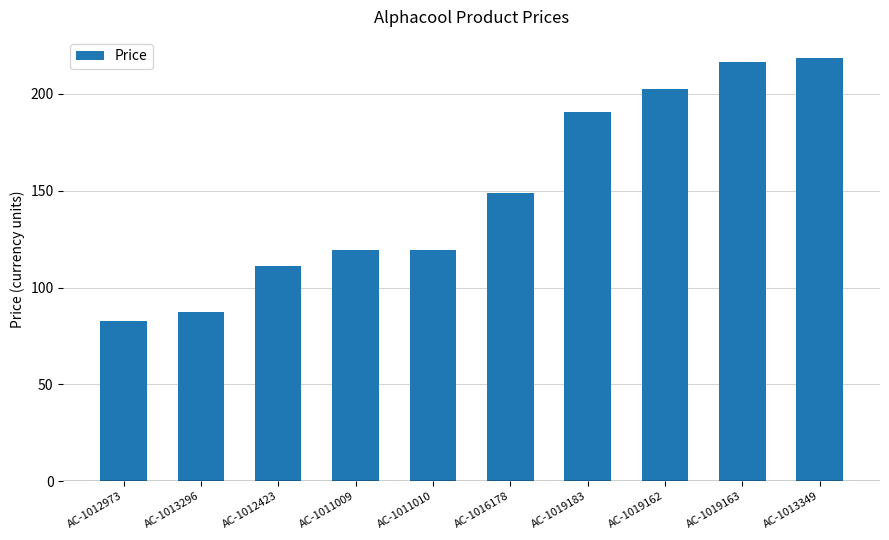

What is the label of the 10th bar from the right?

AC-1012973